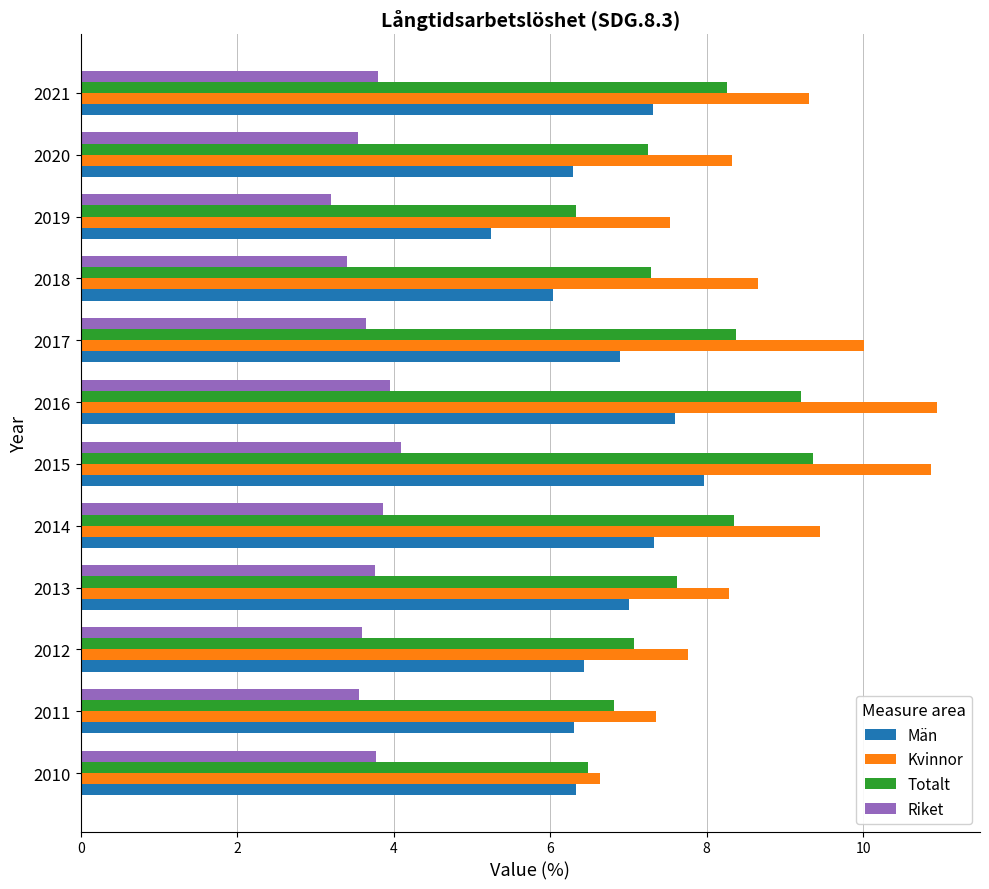

How many distinct data groups are displayed?

4